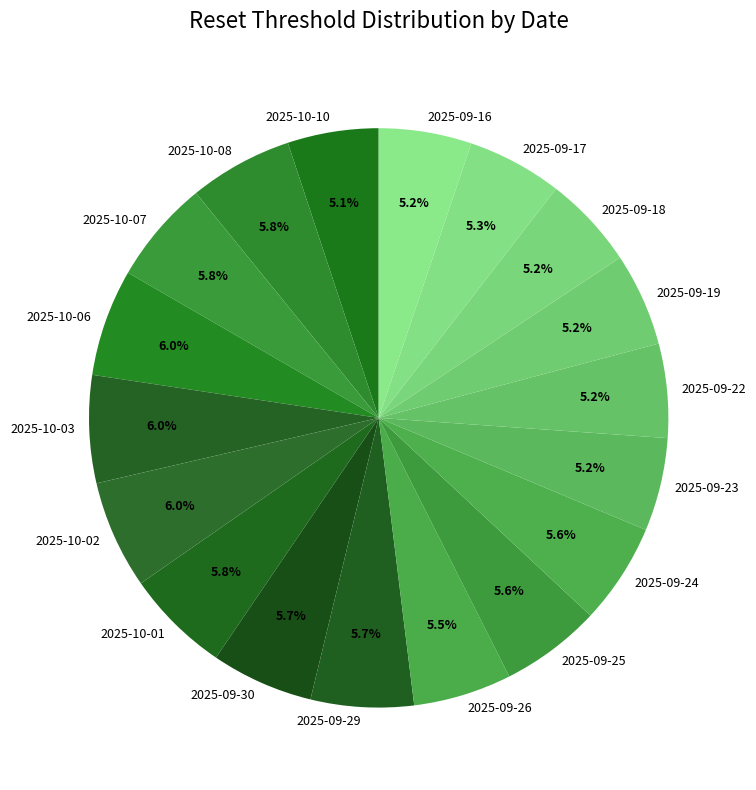

What is the ratio of the value at 2025-09-22 to the value at 2025-10-07?

0.9